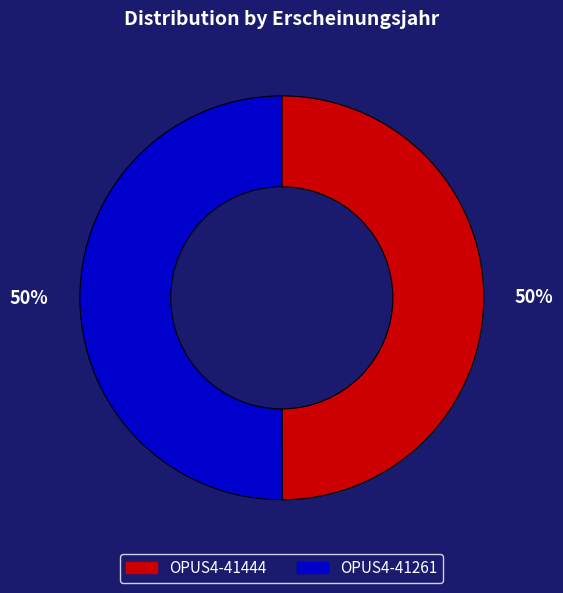

Combined, do OPUS4-41261 and OPUS4-41444 account for over 50%?

Yes